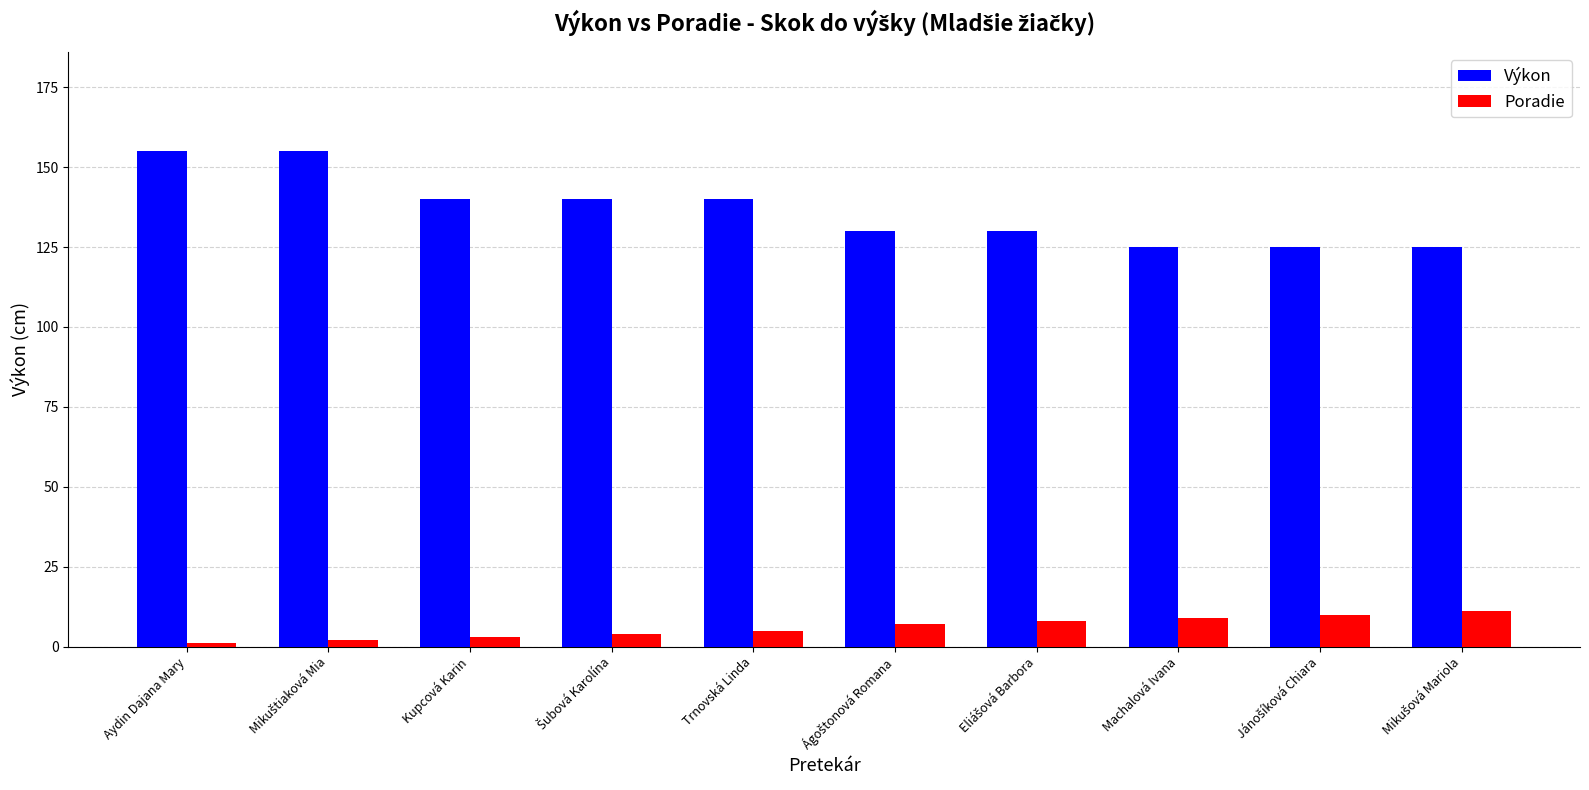

What is the difference between the second highest and second lowest values in the Poradie series?

8